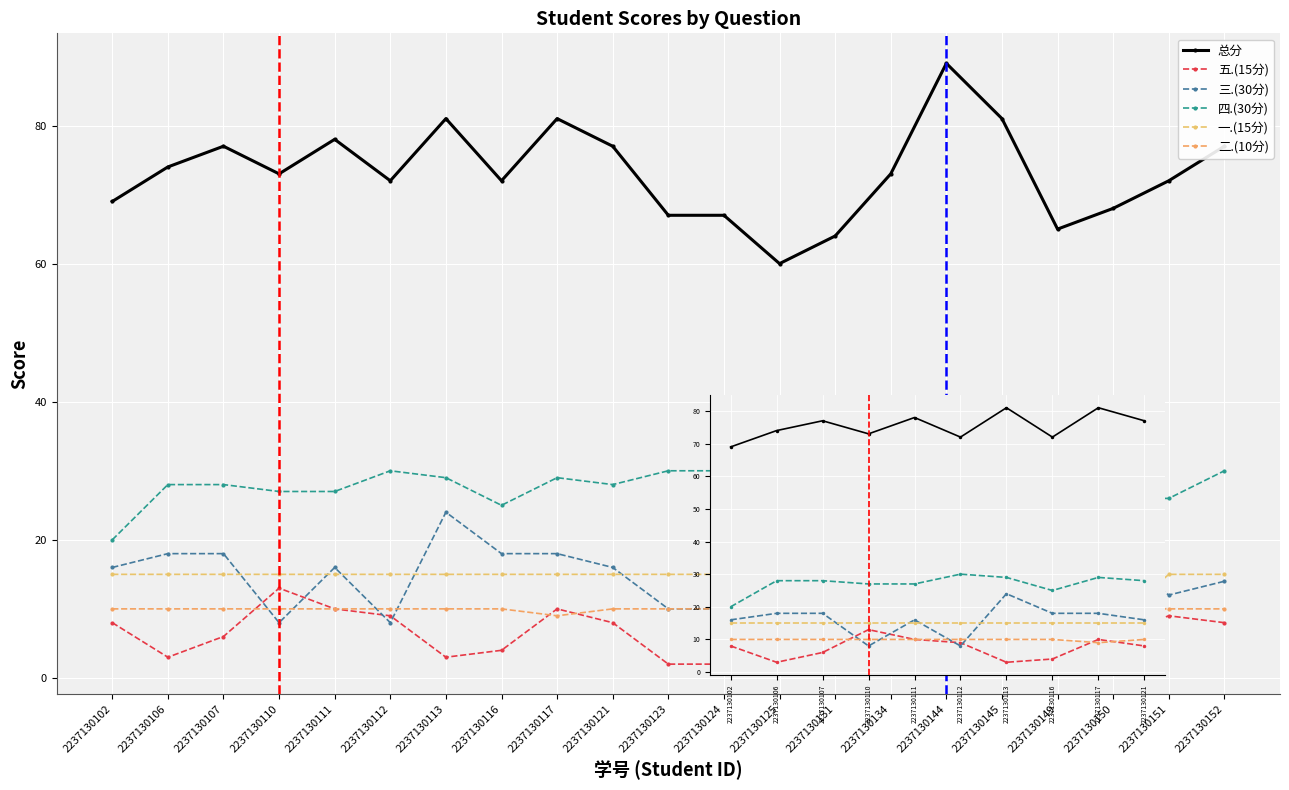

How many distinct data groups are displayed?

6